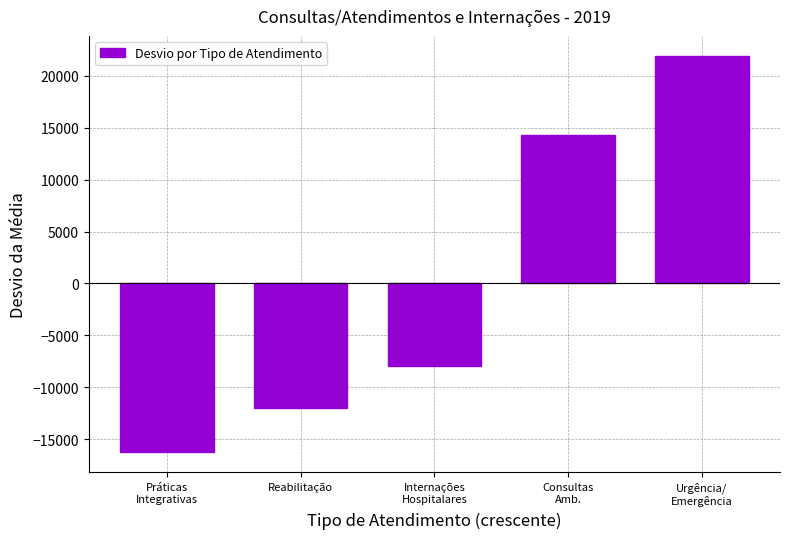

Reading left to right, transcribe all the data shown in this chart.

-16260.4	-12012.4	-7974.4	14315.6	21931.6